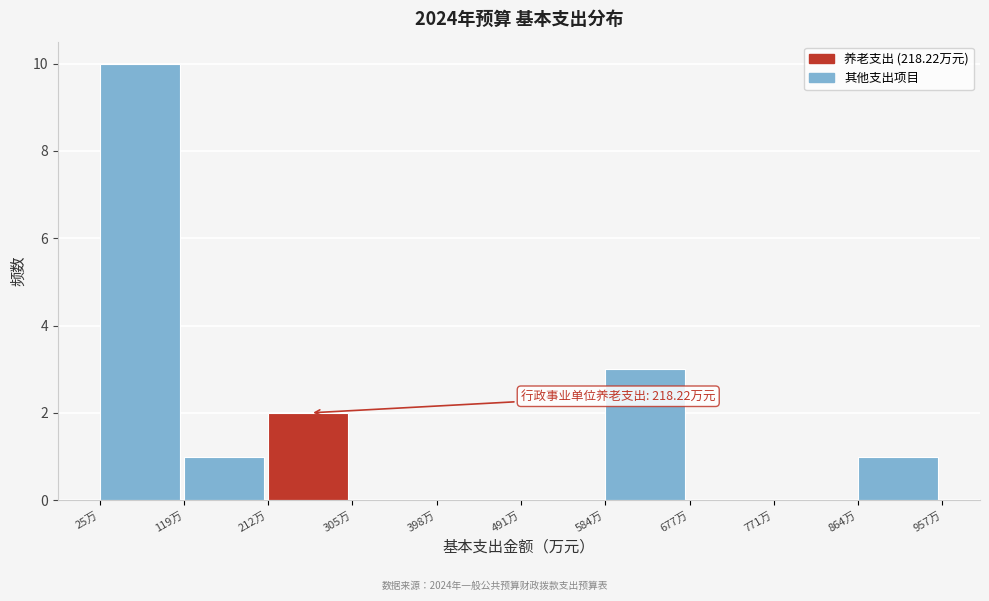

Which range on the x-axis has the tallest bar?

30 to 120